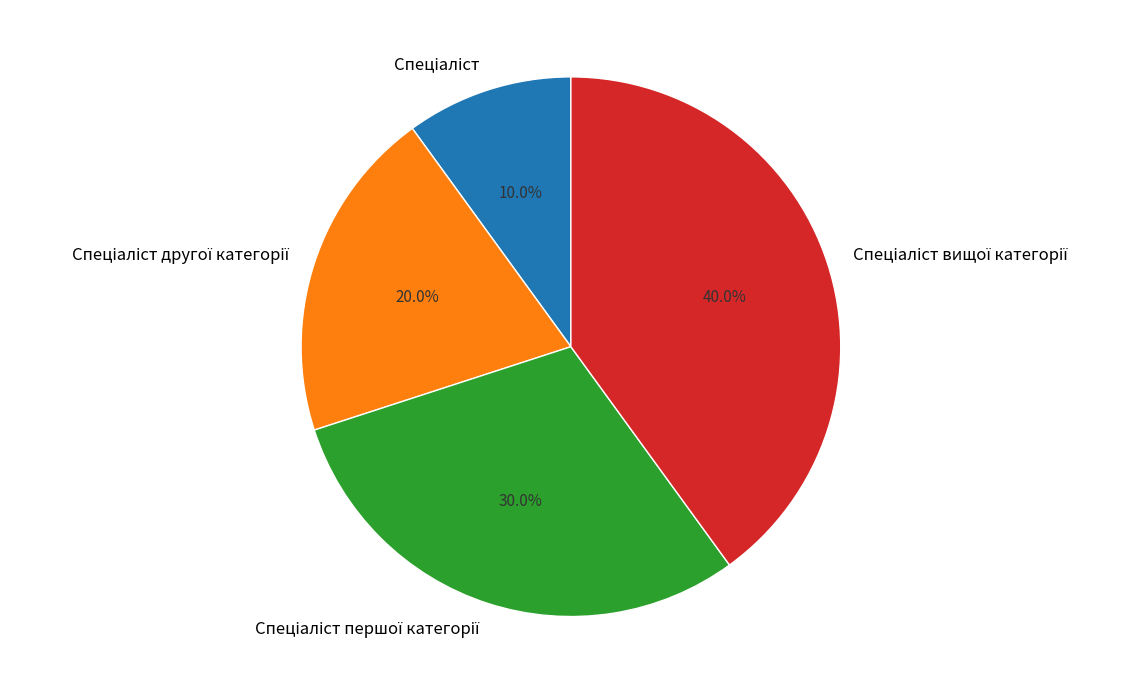

How many slices are in this pie chart?

4